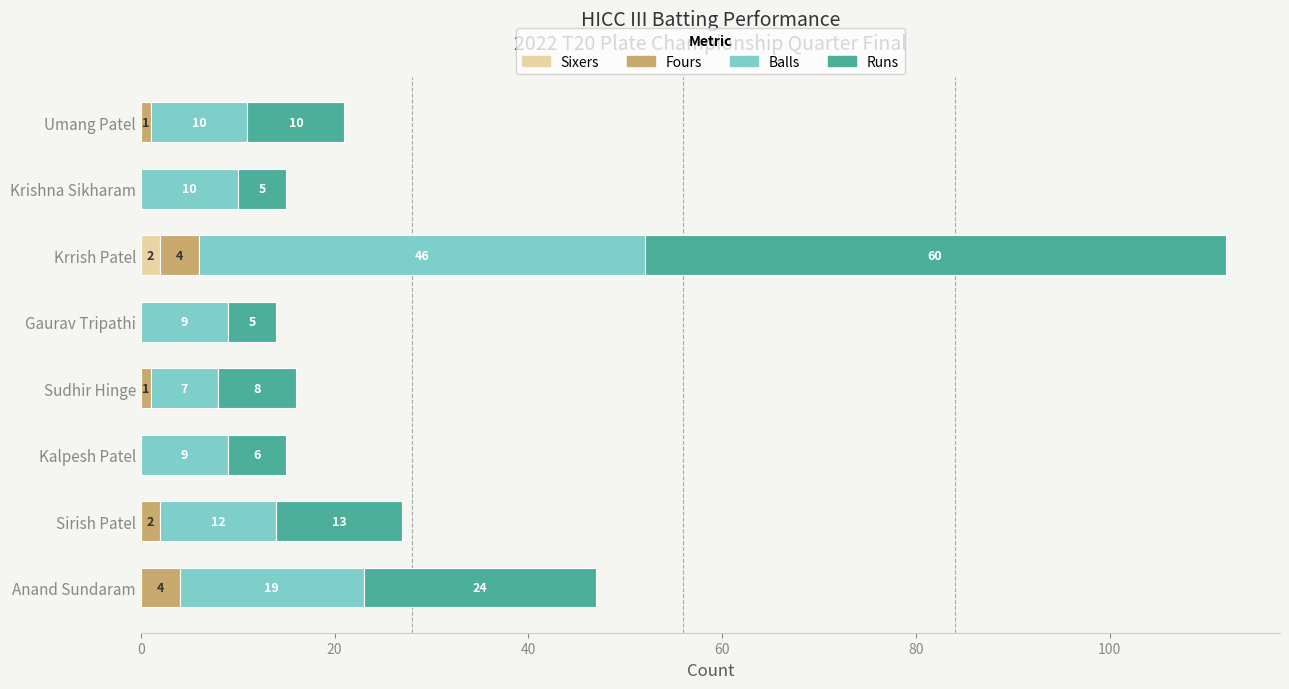

At which label does Sixers reach its peak?

Krrish Patel